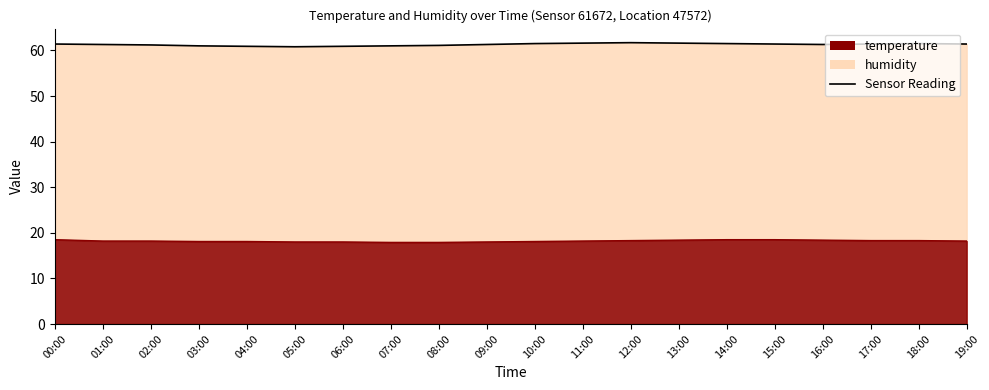

At how many categories does at least one series exceed 24?

20